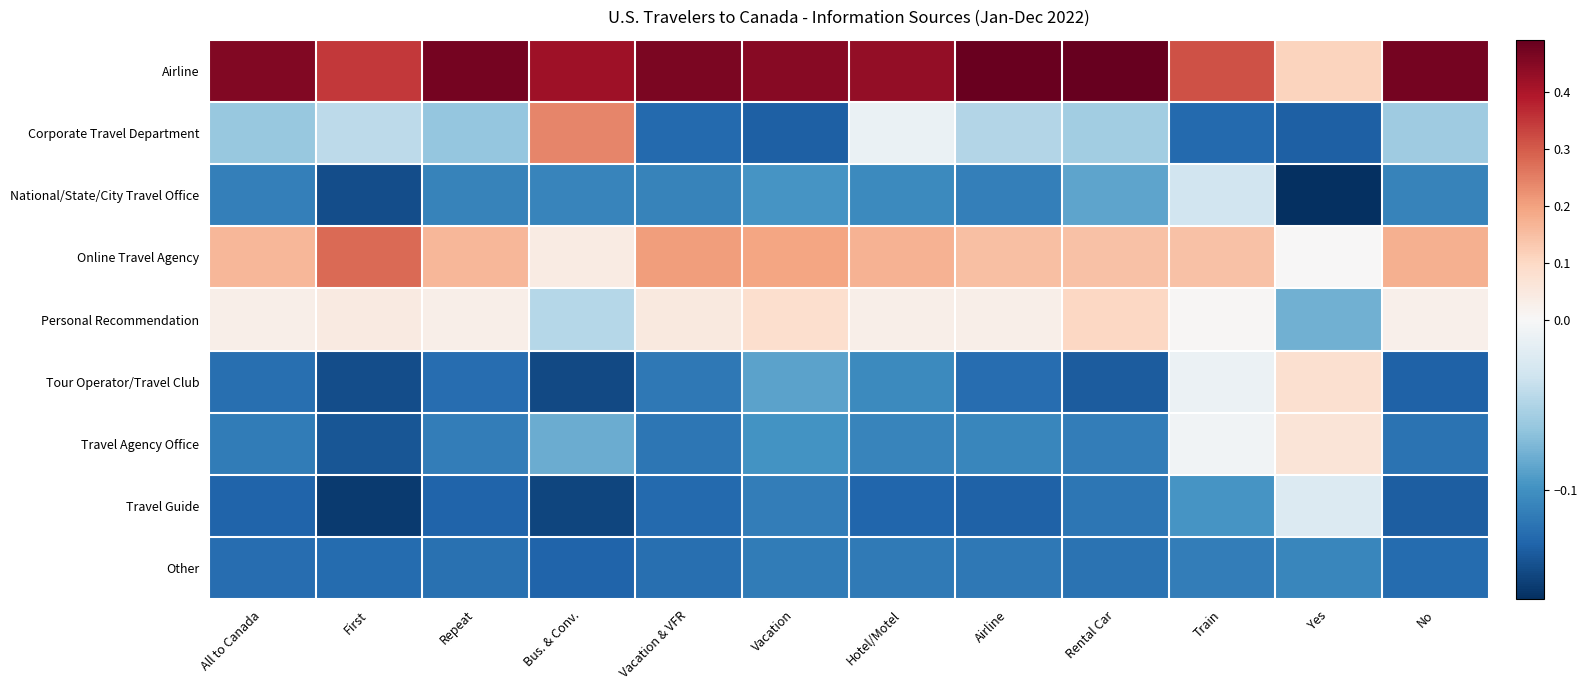

Reading left to right, extract all data points from this chart.

Airline: All to Canada=0.5	First=0.3	Repeat=0.5	Bus. & Conv.=0.4	Vacation & VFR=0.5	Vacation=0.4	Hotel/Motel=0.4	Airline=0.5	Rental Car=0.5	Train=0.3	Yes=0.1	No=0.5
Corporate Travel Department: All to Canada=-0.1	First=-0.0	Repeat=-0.1	Bus. & Conv.=0.2	Vacation & VFR=-0.1	Vacation=-0.1	Hotel/Motel=-0.0	Airline=-0.0	Rental Car=-0.1	Train=-0.1	Yes=-0.1	No=-0.1
National/State/City Travel Office: All to Canada=-0.1	First=-0.1	Repeat=-0.1	Bus. & Conv.=-0.1	Vacation & VFR=-0.1	Vacation=-0.1	Hotel/Motel=-0.1	Airline=-0.1	Rental Car=-0.1	Train=-0.0	Yes=-0.2	No=-0.1
Online Travel Agency: All to Canada=0.2	First=0.3	Repeat=0.2	Bus. & Conv.=0.0	Vacation & VFR=0.2	Vacation=0.2	Hotel/Motel=0.2	Airline=0.1	Rental Car=0.1	Train=0.1	Yes=0.0	No=0.2
Personal Recommendation: All to Canada=0.0	First=0.0	Repeat=0.0	Bus. & Conv.=-0.0	Vacation & VFR=0.0	Vacation=0.1	Hotel/Motel=0.0	Airline=0.0	Rental Car=0.1	Train=0.0	Yes=-0.1	No=0.0
Tour Operator/Travel Club: All to Canada=-0.1	First=-0.1	Repeat=-0.1	Bus. & Conv.=-0.1	Vacation & VFR=-0.1	Vacation=-0.1	Hotel/Motel=-0.1	Airline=-0.1	Rental Car=-0.1	Train=-0.0	Yes=0.1	No=-0.1
Travel Agency Office: All to Canada=-0.1	First=-0.1	Repeat=-0.1	Bus. & Conv.=-0.1	Vacation & VFR=-0.1	Vacation=-0.1	Hotel/Motel=-0.1	Airline=-0.1	Rental Car=-0.1	Train=-0.0	Yes=0.1	No=-0.1
Travel Guide: All to Canada=-0.1	First=-0.2	Repeat=-0.1	Bus. & Conv.=-0.1	Vacation & VFR=-0.1	Vacation=-0.1	Hotel/Motel=-0.1	Airline=-0.1	Rental Car=-0.1	Train=-0.1	Yes=-0.0	No=-0.1
Other: All to Canada=-0.1	First=-0.1	Repeat=-0.1	Bus. & Conv.=-0.1	Vacation & VFR=-0.1	Vacation=-0.1	Hotel/Motel=-0.1	Airline=-0.1	Rental Car=-0.1	Train=-0.1	Yes=-0.1	No=-0.1